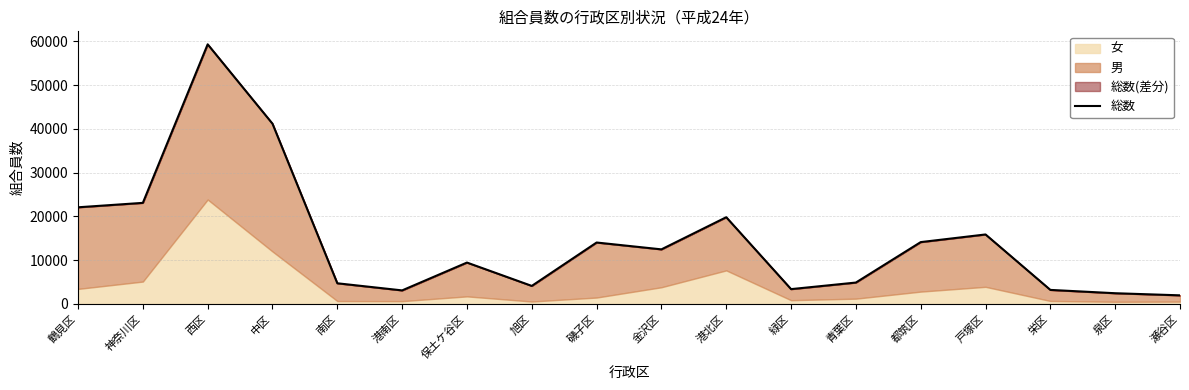

How many points are higher than both their immediate neighbors (excluding endpoints)?

5